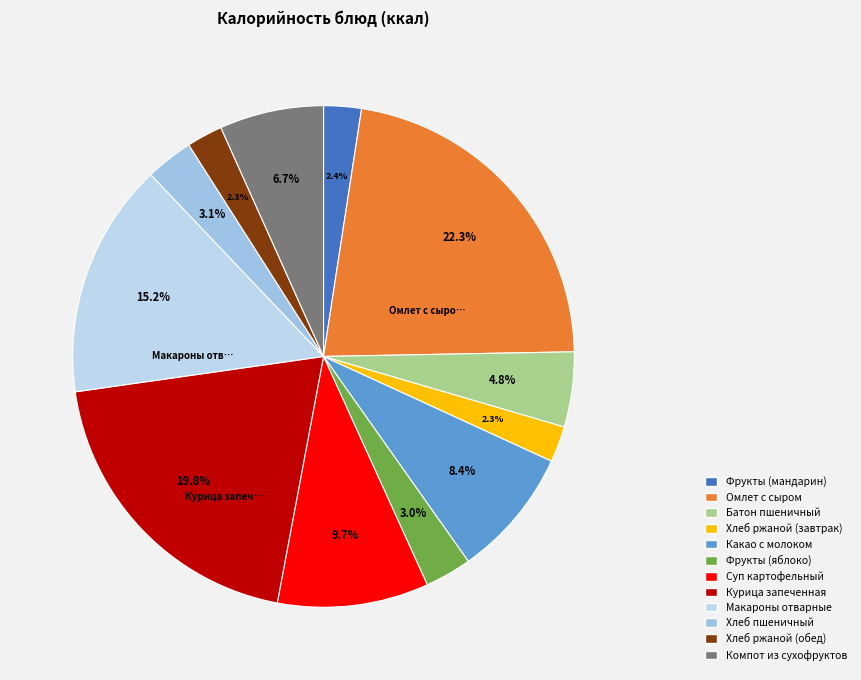

Which category has the smallest portion of the pie?

Хлеб ржаной (завтрак)